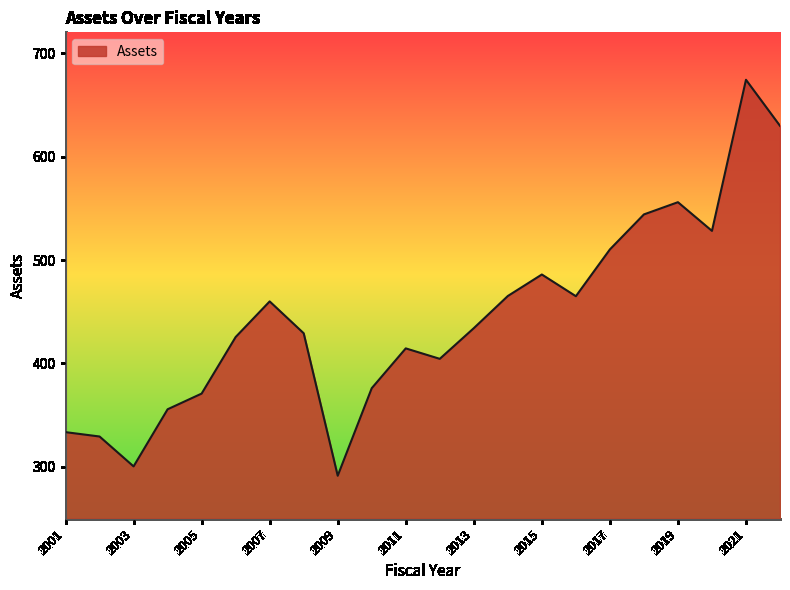

How many interior local valleys (lower than both neighbors) does the data have?

5